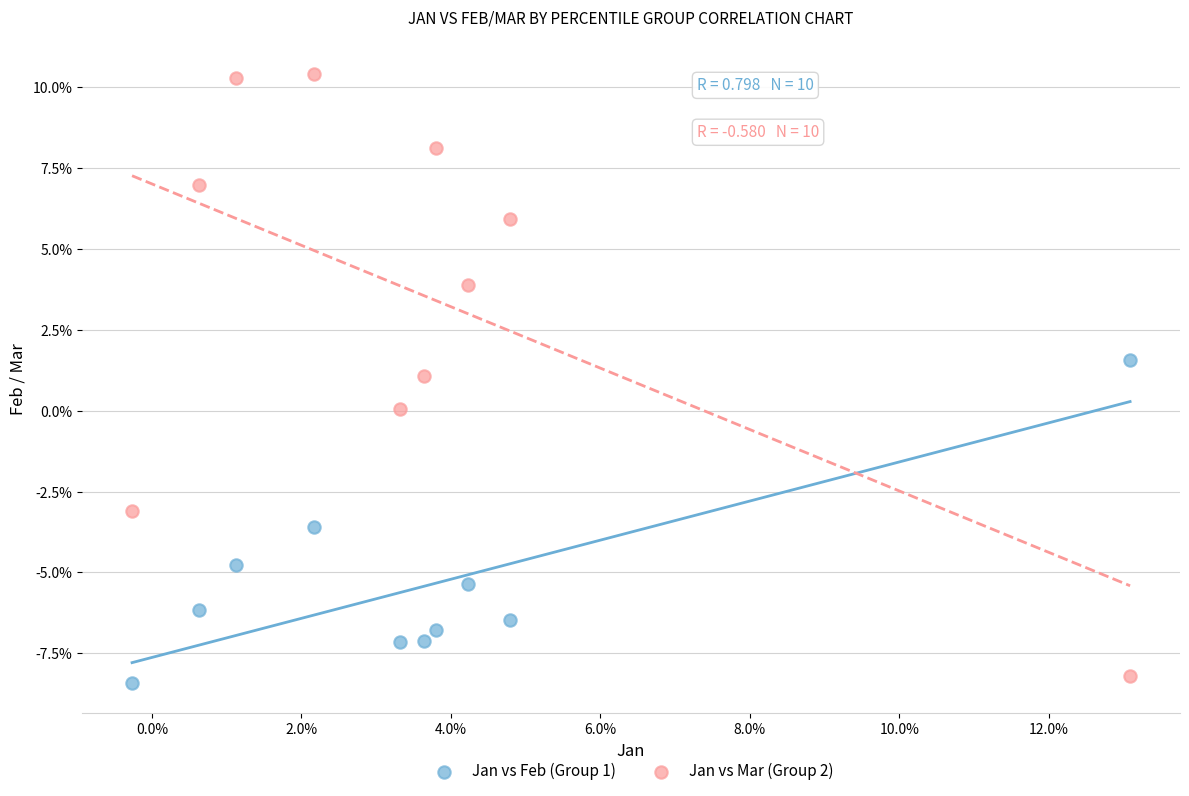

Which series reaches the minimum Y coordinate?

Jan vs Feb (Group 1)